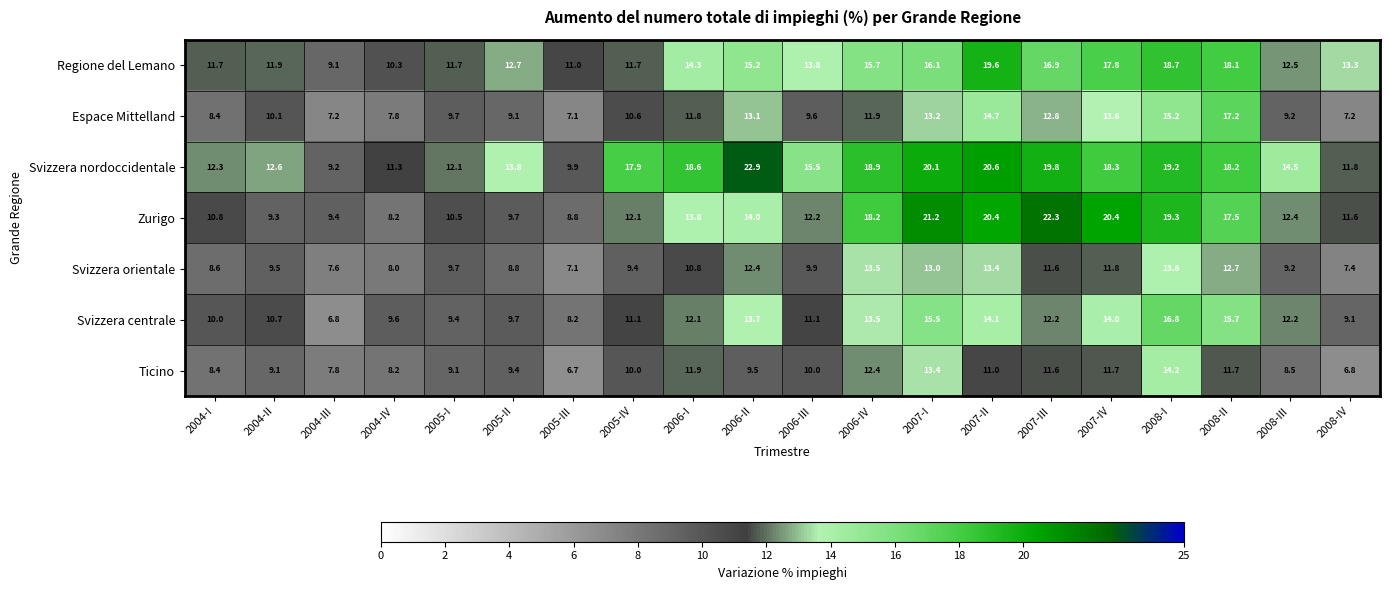

Which series changed the most between 2005-I and 2008-II?

Espace Mittelland